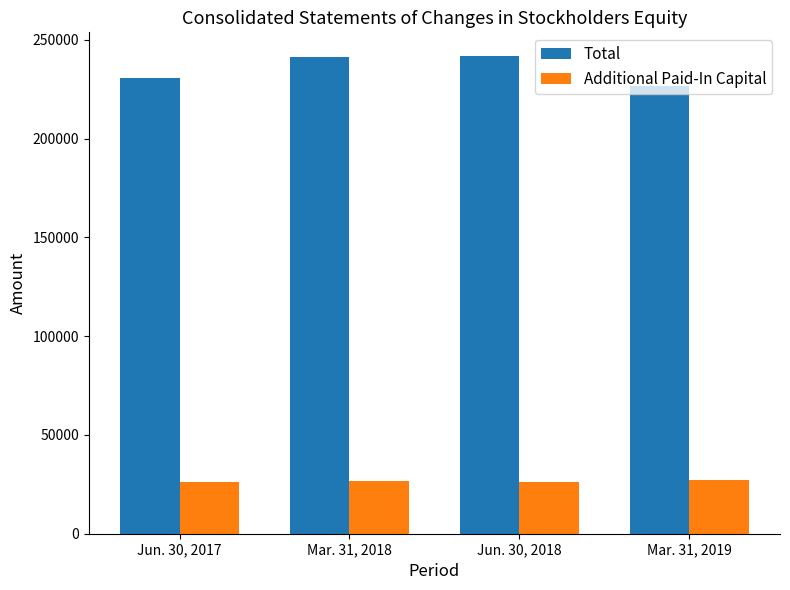

Are the bars horizontal?

No